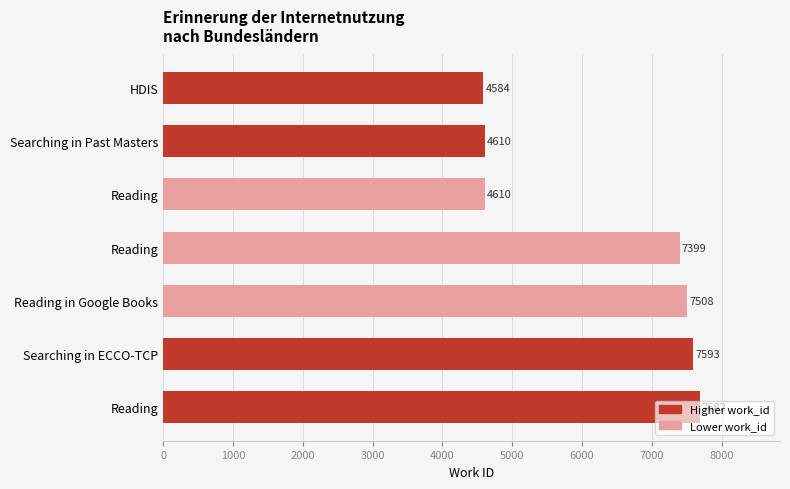

Are the bars horizontal?

Yes